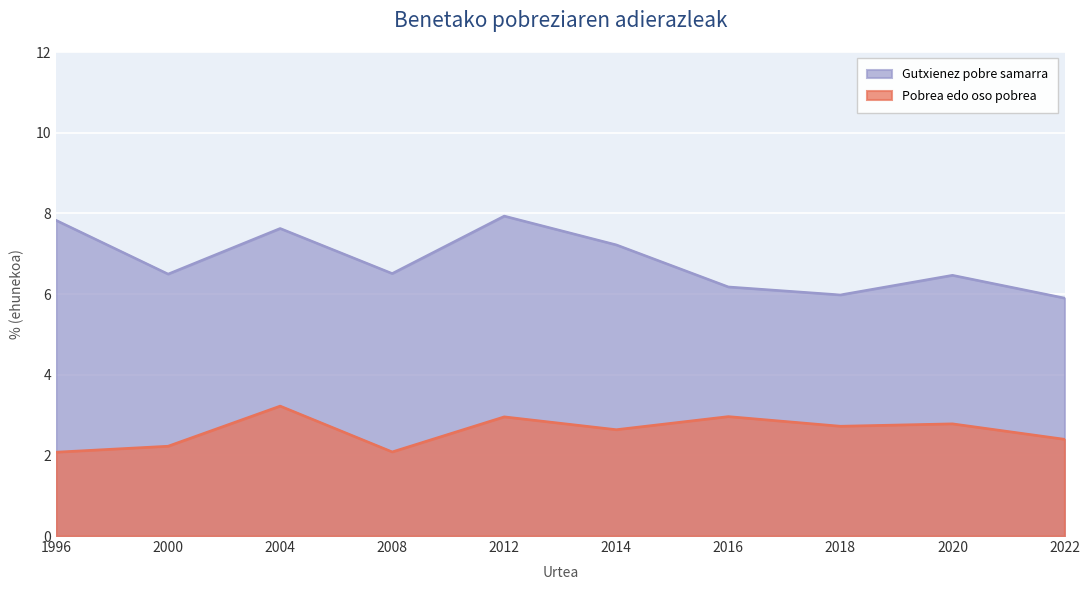

How many lines are shown in the chart?

2